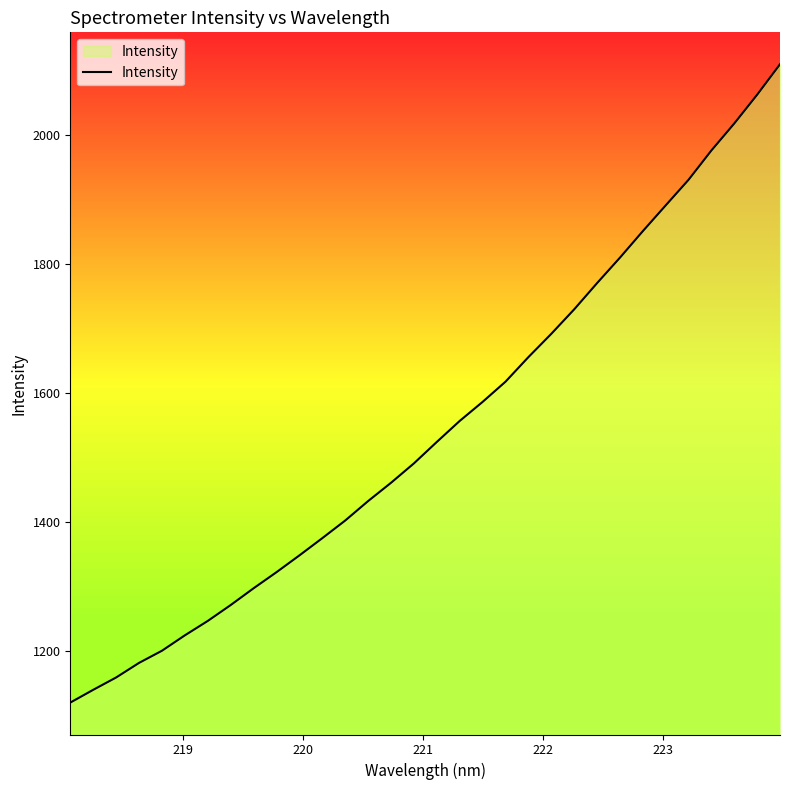

What is the smallest value displayed?

1119.6